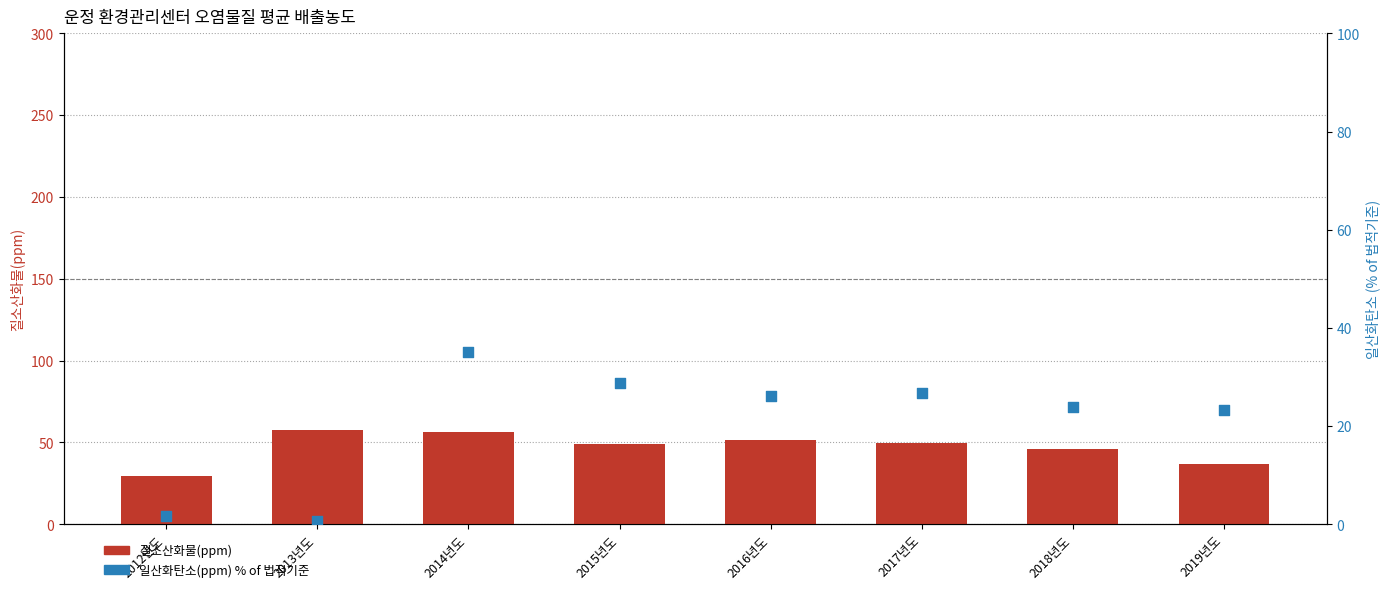

Is the value of 일산화탄소(ppm) (% of legal limit) at 2015년도 greater than the value of 질소산화물(ppm) at 2016년도?

No